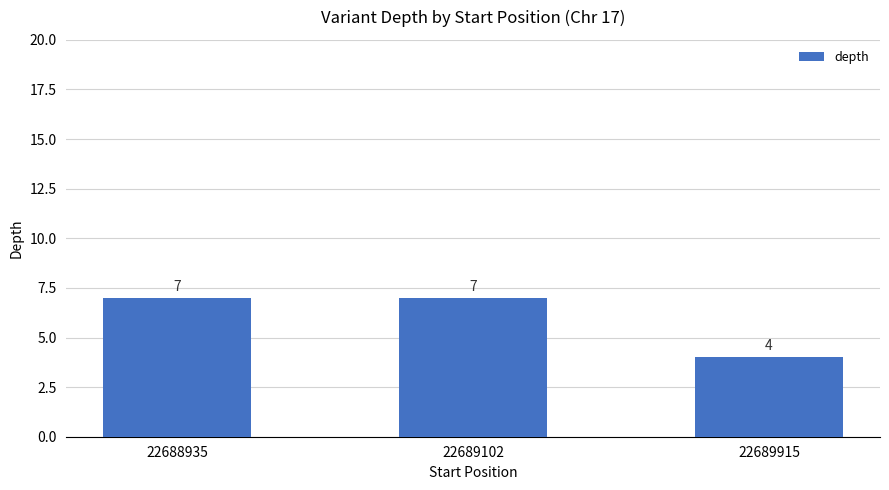

The chart shows a value of 11 at 22689102. True or false?

False